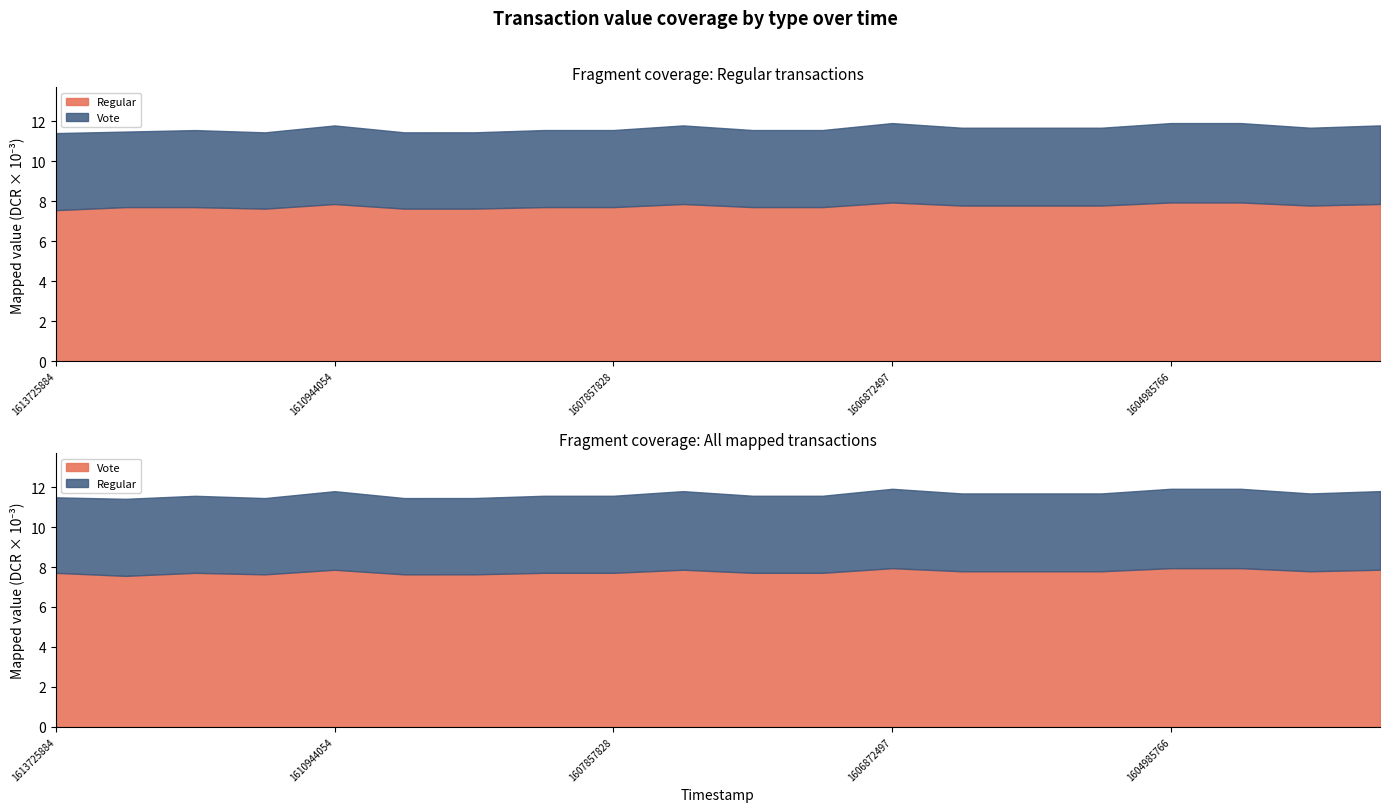

Count the number of categories in the chart.

20